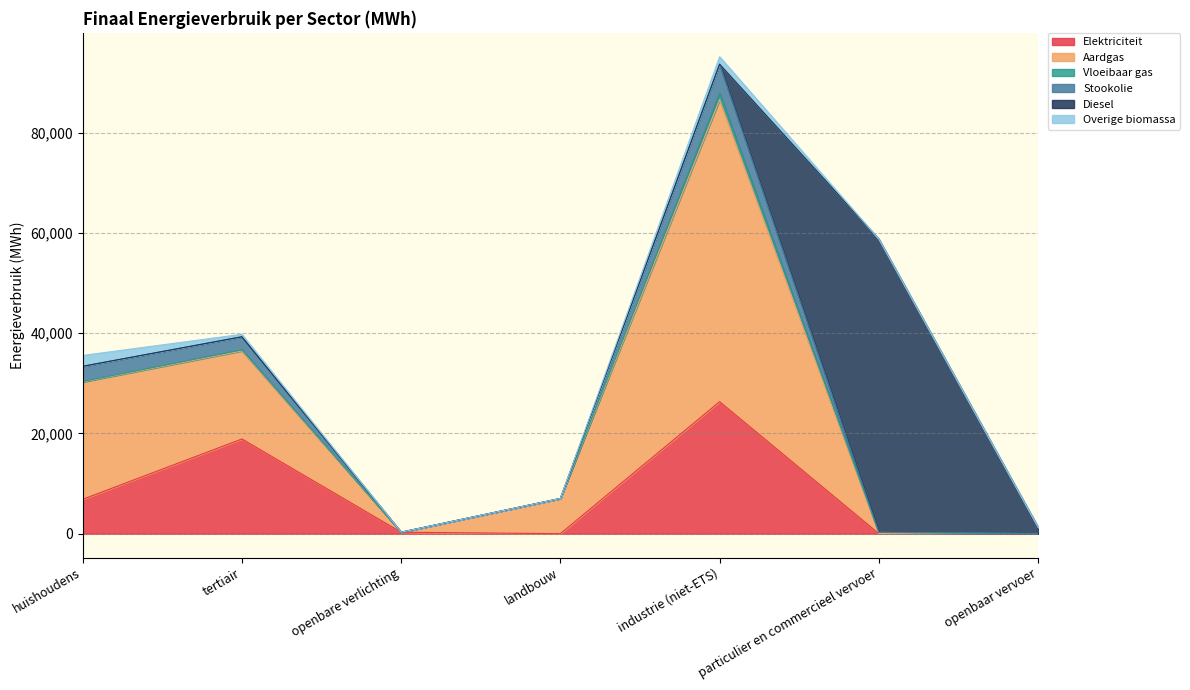

Is it true that Elektriciteit equals 8630.1 at tertiair?

False